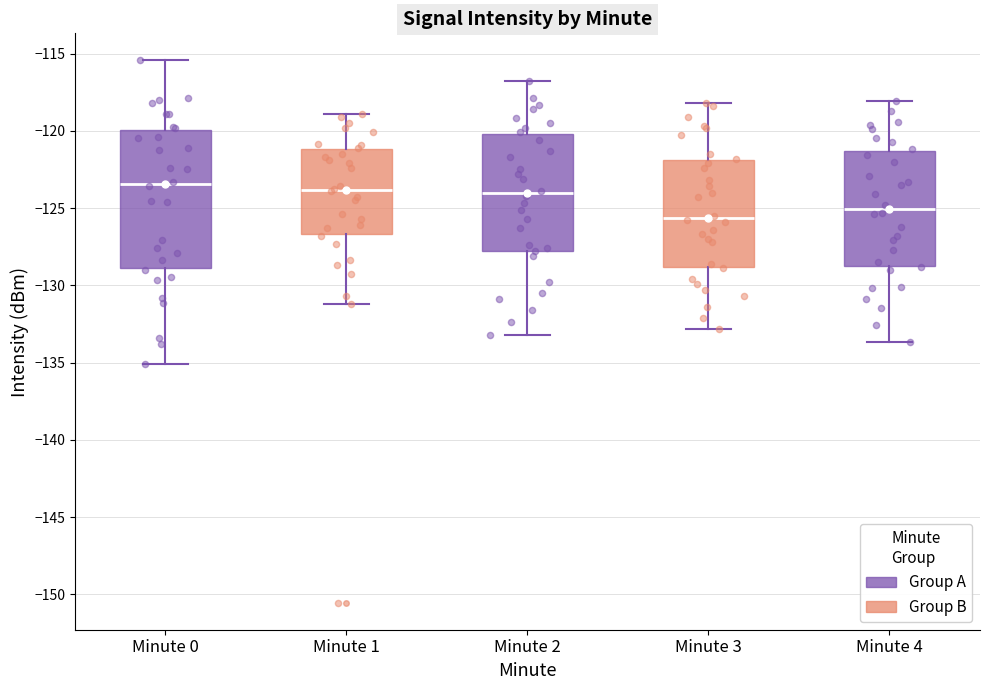

Reading left to right, transcribe this box plot: for each box, give where its median line is, the range the box spans, and where its two whiskers end, as read against the y-axis. The values are not printed on the chart, so give them approximately, as read against the axis.

Minute 0: median -123.5, box -129.0 to -120.0, whiskers -135.0 to -115.5
Minute 1: median -124.0, box -126.5 to -121.0, whiskers -131.0 to -119.0
Minute 2: median -124.0, box -127.5 to -120.0, whiskers -133.0 to -117.0
Minute 3: median -125.5, box -129.0 to -122.0, whiskers -133.0 to -118.0
Minute 4: median -125.0, box -128.5 to -121.5, whiskers -133.5 to -118.0